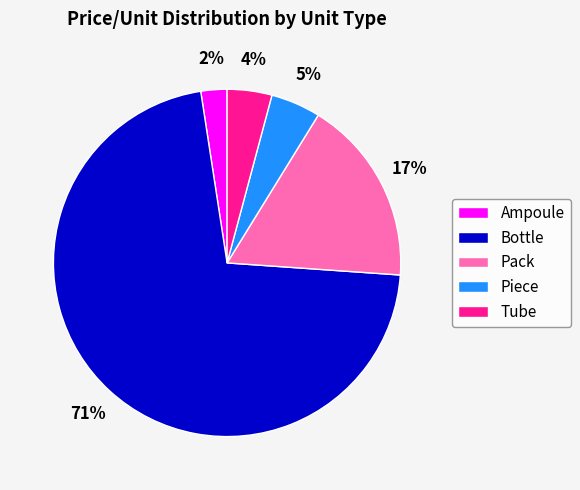

Which has a higher value, Tube or Bottle?

Bottle